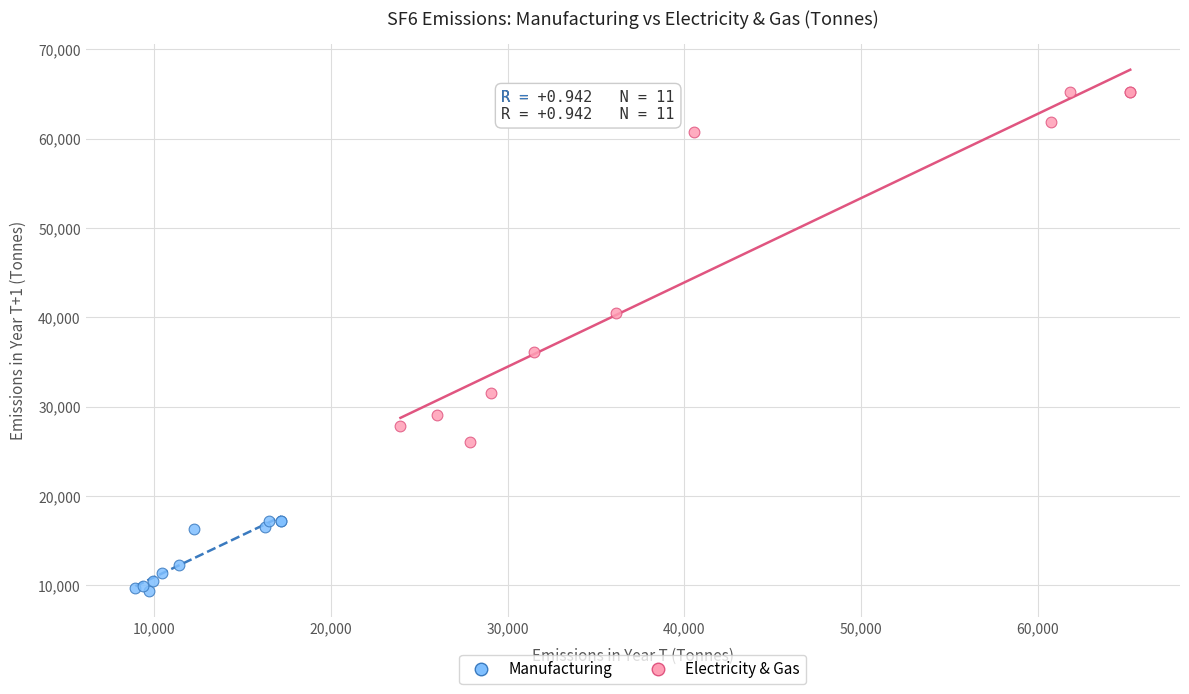

Which series reaches the minimum Y coordinate?

Manufacturing